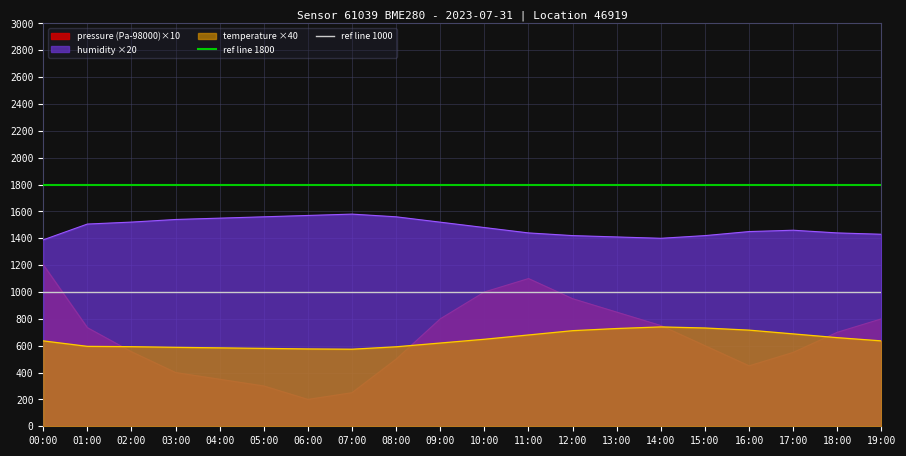

What position from the right is 01:00?

1